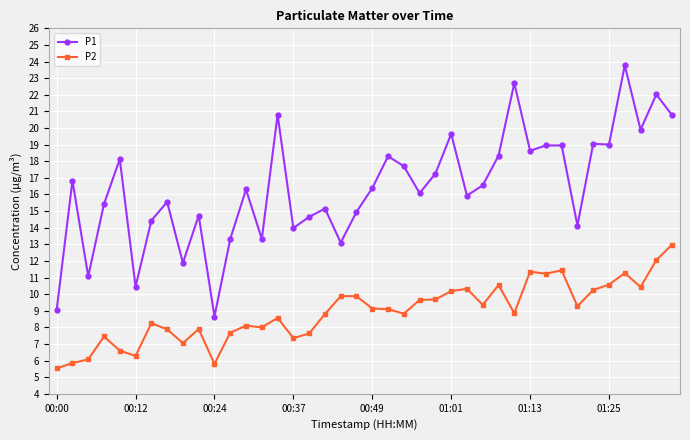

True or false: P1 and P2 cross at least once.

False